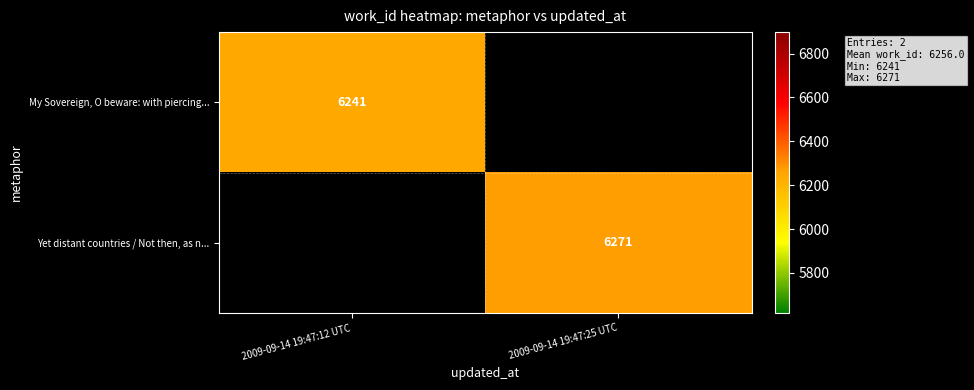

The value of Yet distant countries / Not then, as n... at 2009-09-14 19:47:25 UTC is 6271. True or false?

True